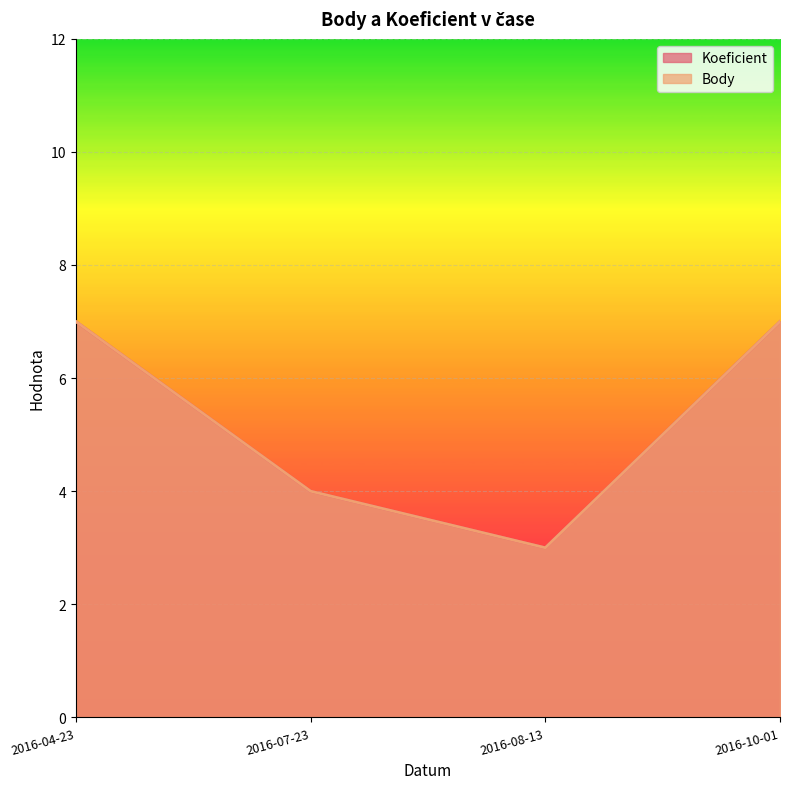

True or false: Body and Koeficient intersect in this chart.

False